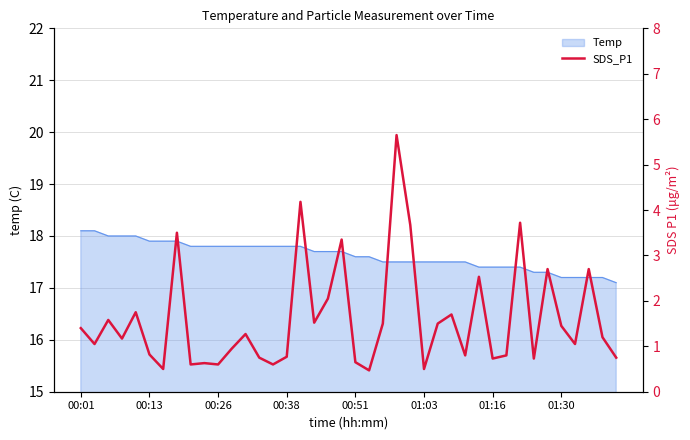

The Temp series shows 6.7 at 00:26. True or false?

False